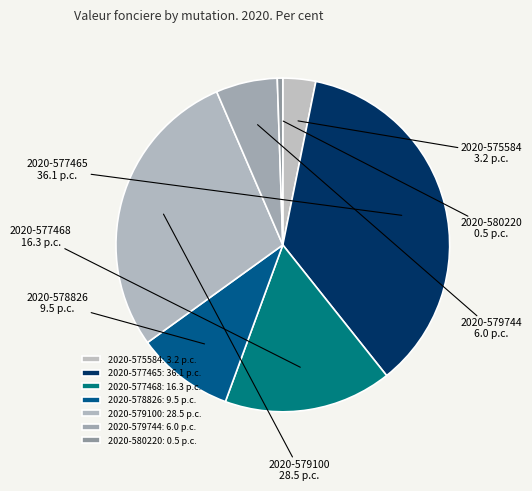

Is 2020-579100 the majority of the pie?

No